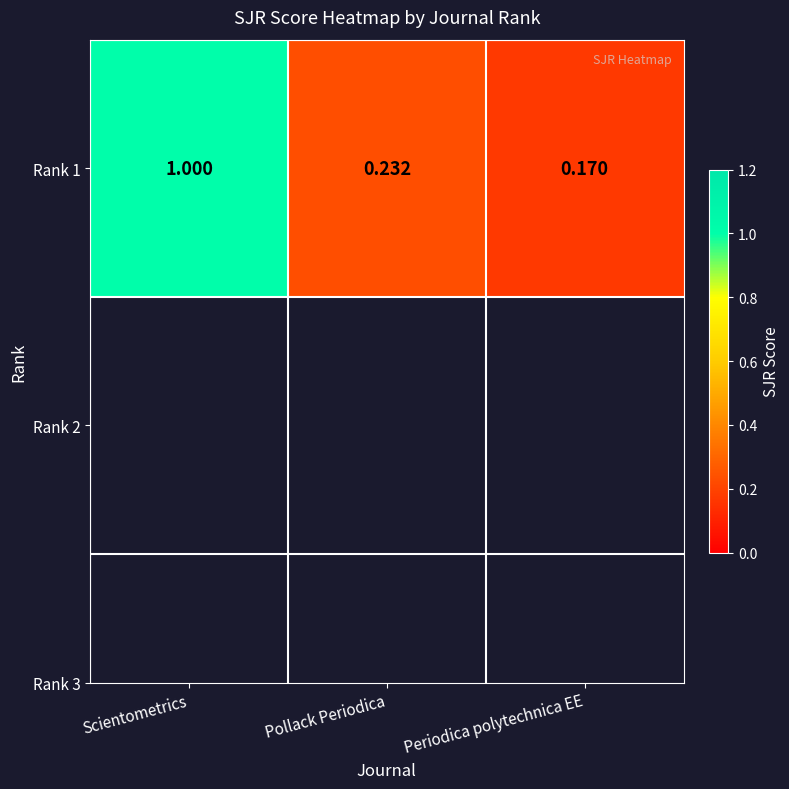

What is the difference between the values at Scientometrics and Periodica polytechnica EE?

0.8